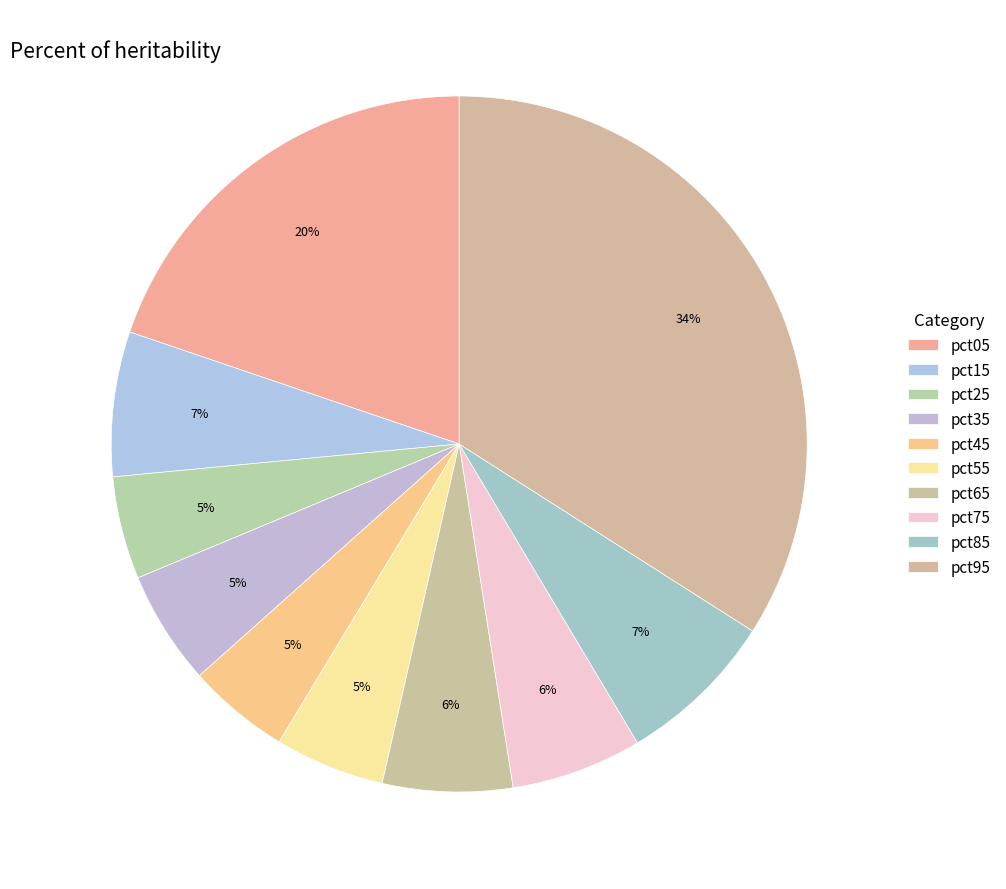

How many slices are in this pie chart?

10